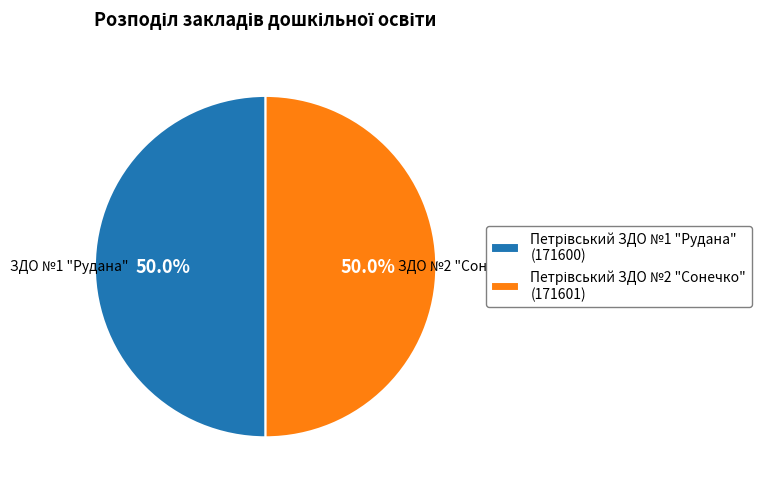

Combined, what portion of the pie is Петрівський ЗДО №2 "Сонечко" and Петрівський ЗДО №1 "Рудана"?

100.0%